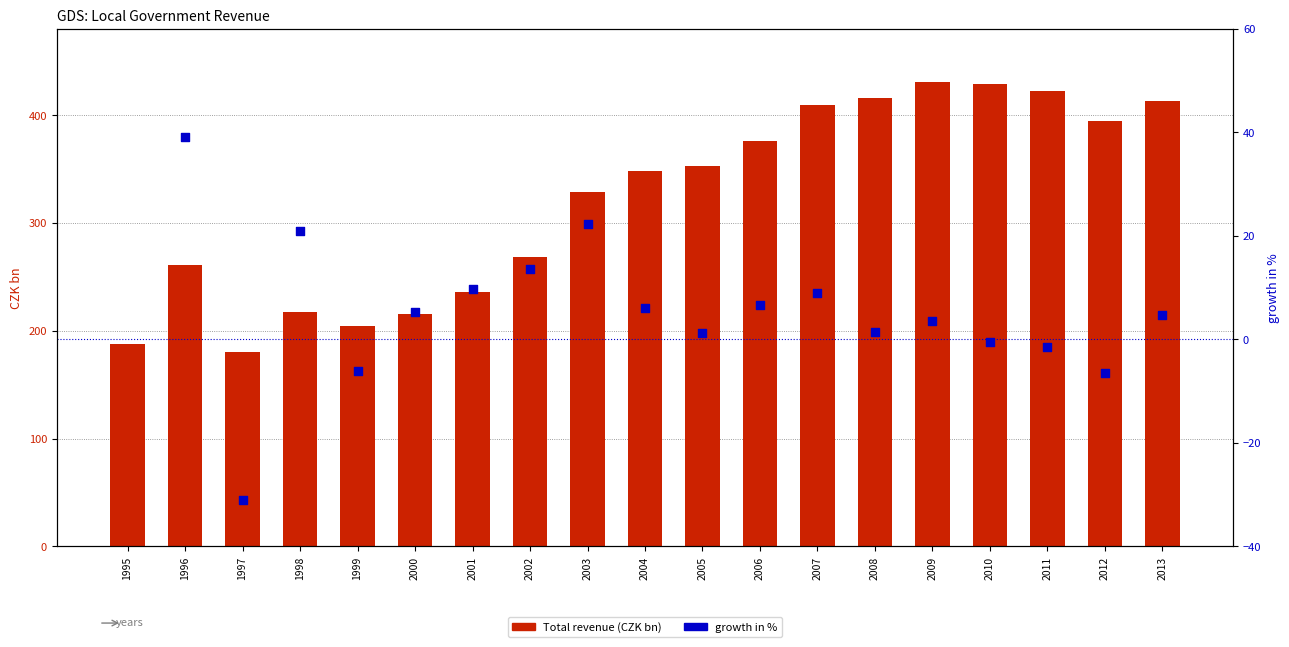

What is the change in value from 2004 to 2010?

+80.3